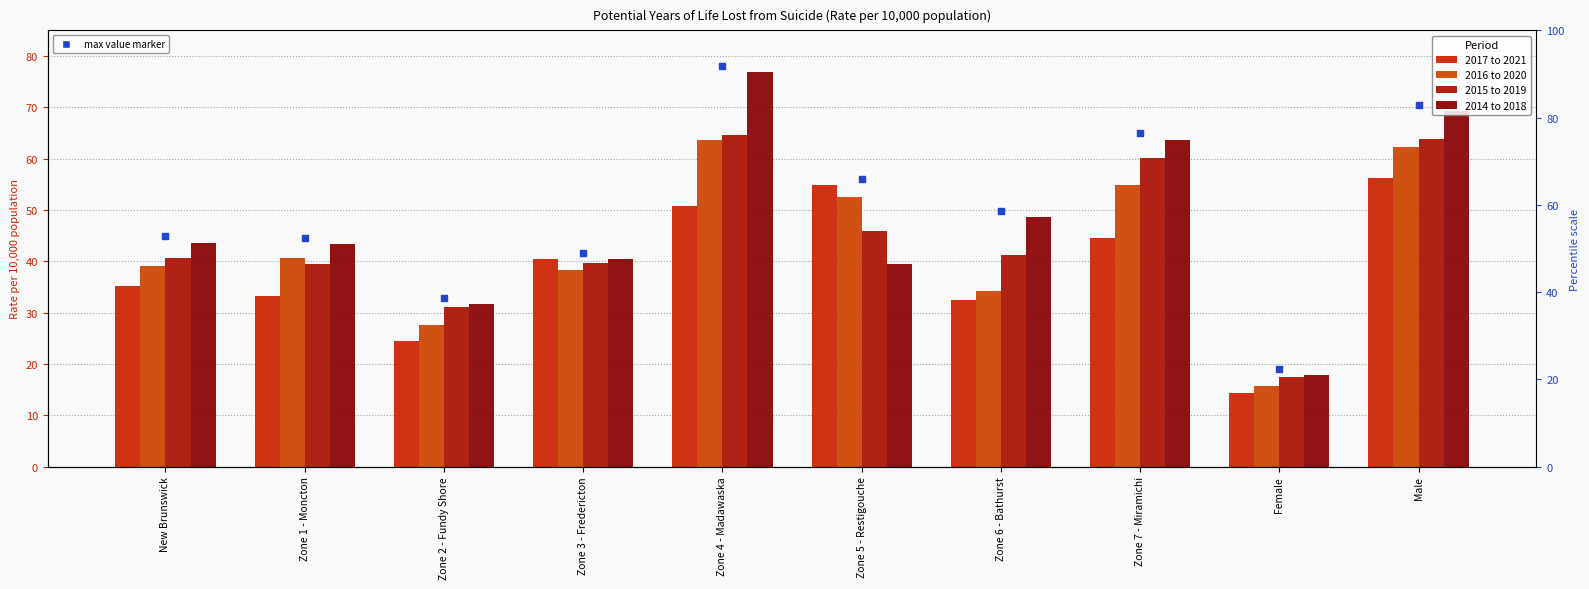

What is the label of the 1st bar from the right?

Male